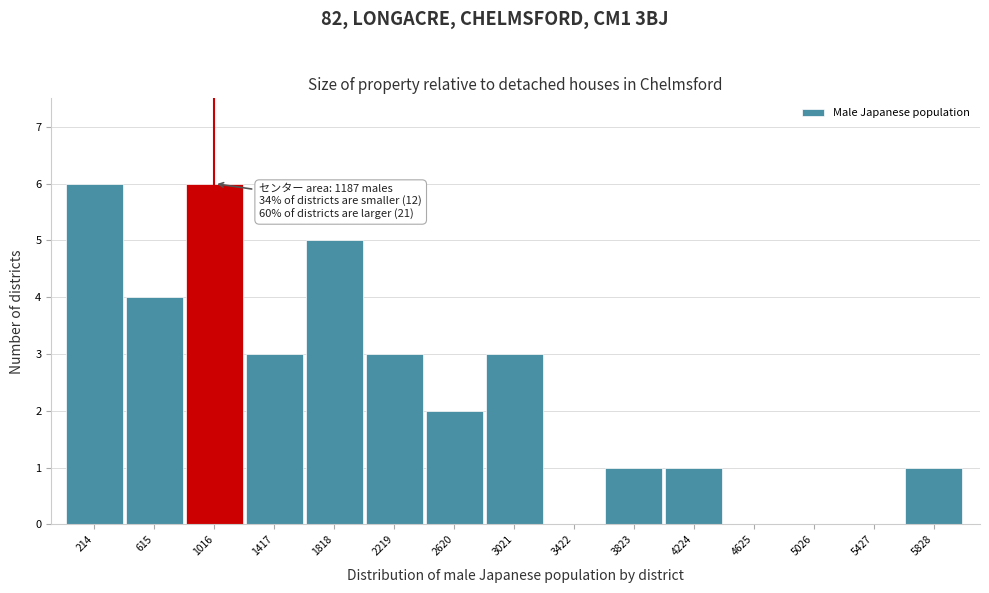

Reading left to right, extract all data points from this chart.

214=6	615=4	1016=6	1417=3	1818=5	2219=3	2620=2	3021=3	3422=0	3823=1	4224=1	4625=0	5026=0	5427=0	5828=1